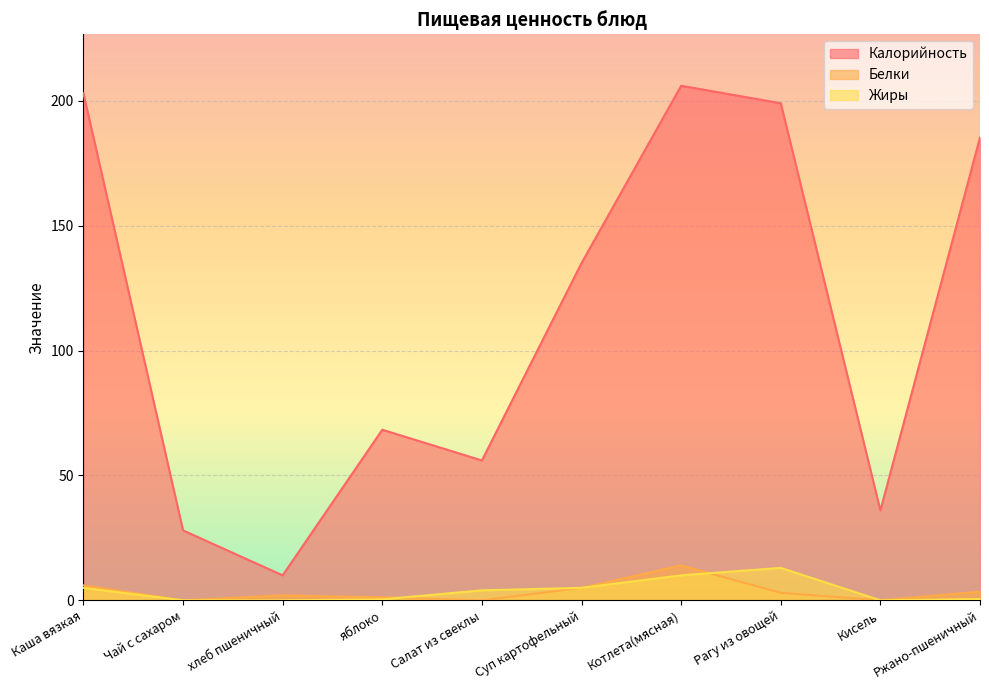

What is the difference between the Жиры values at Кисель and Суп картофельный?

5.0